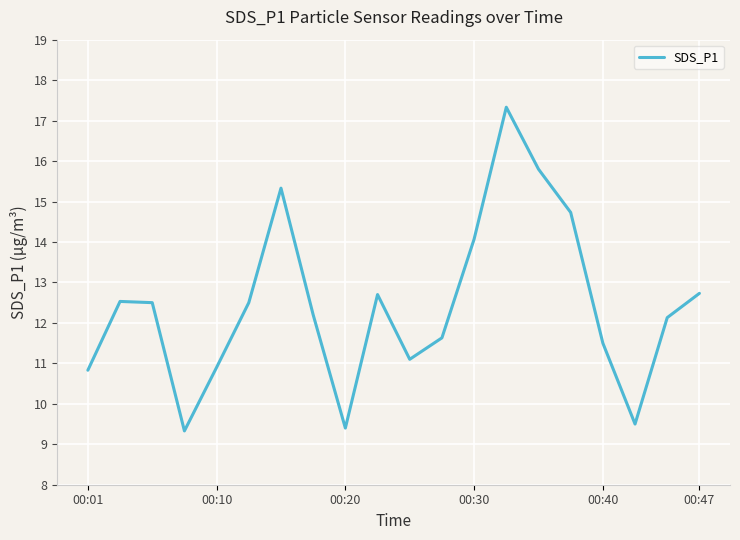

Does the chart display data point markers on the line(s)?

No